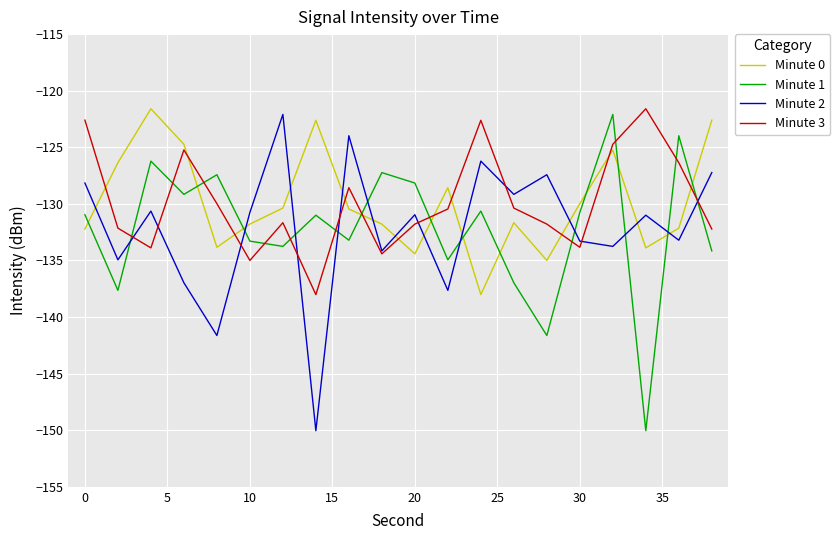

What is the lowest value of the Minute 3 series?

-138.0